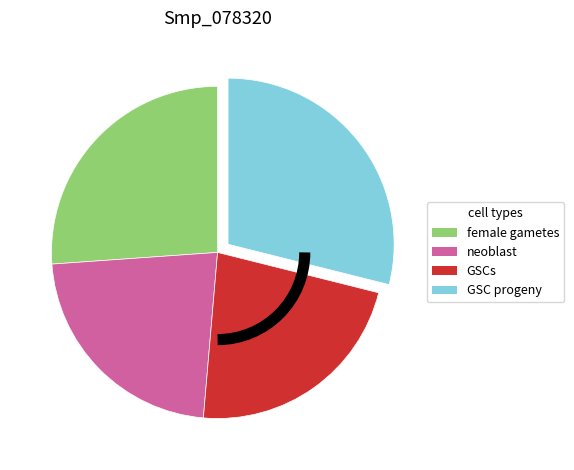

Does any single category account for the majority?

No